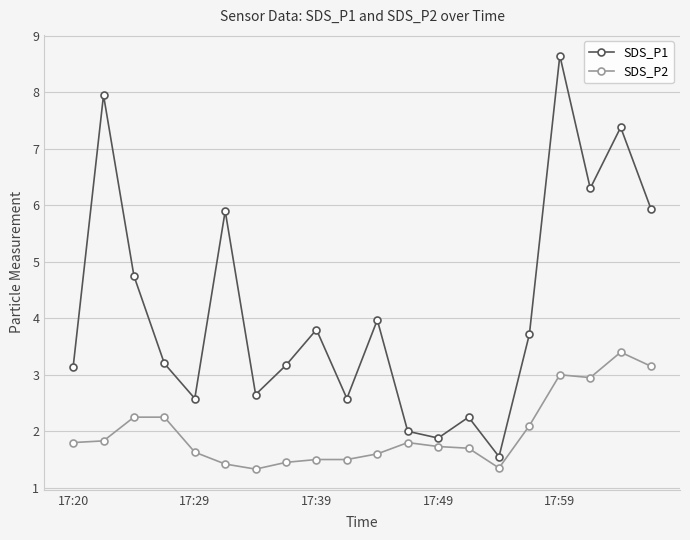

In SDS_P1, how many points are higher than both neighbors (excluding endpoints)?

7